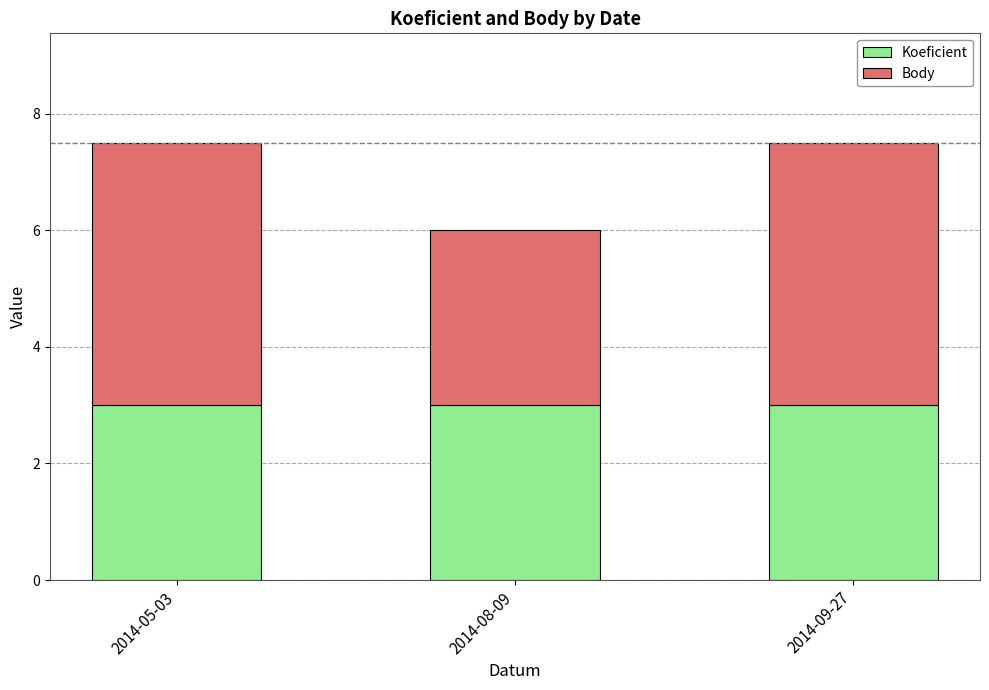

Count the number of data series in this chart.

2